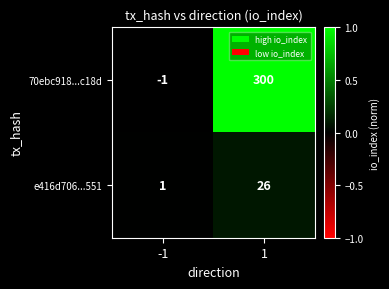

Count the number of categories in the chart.

2